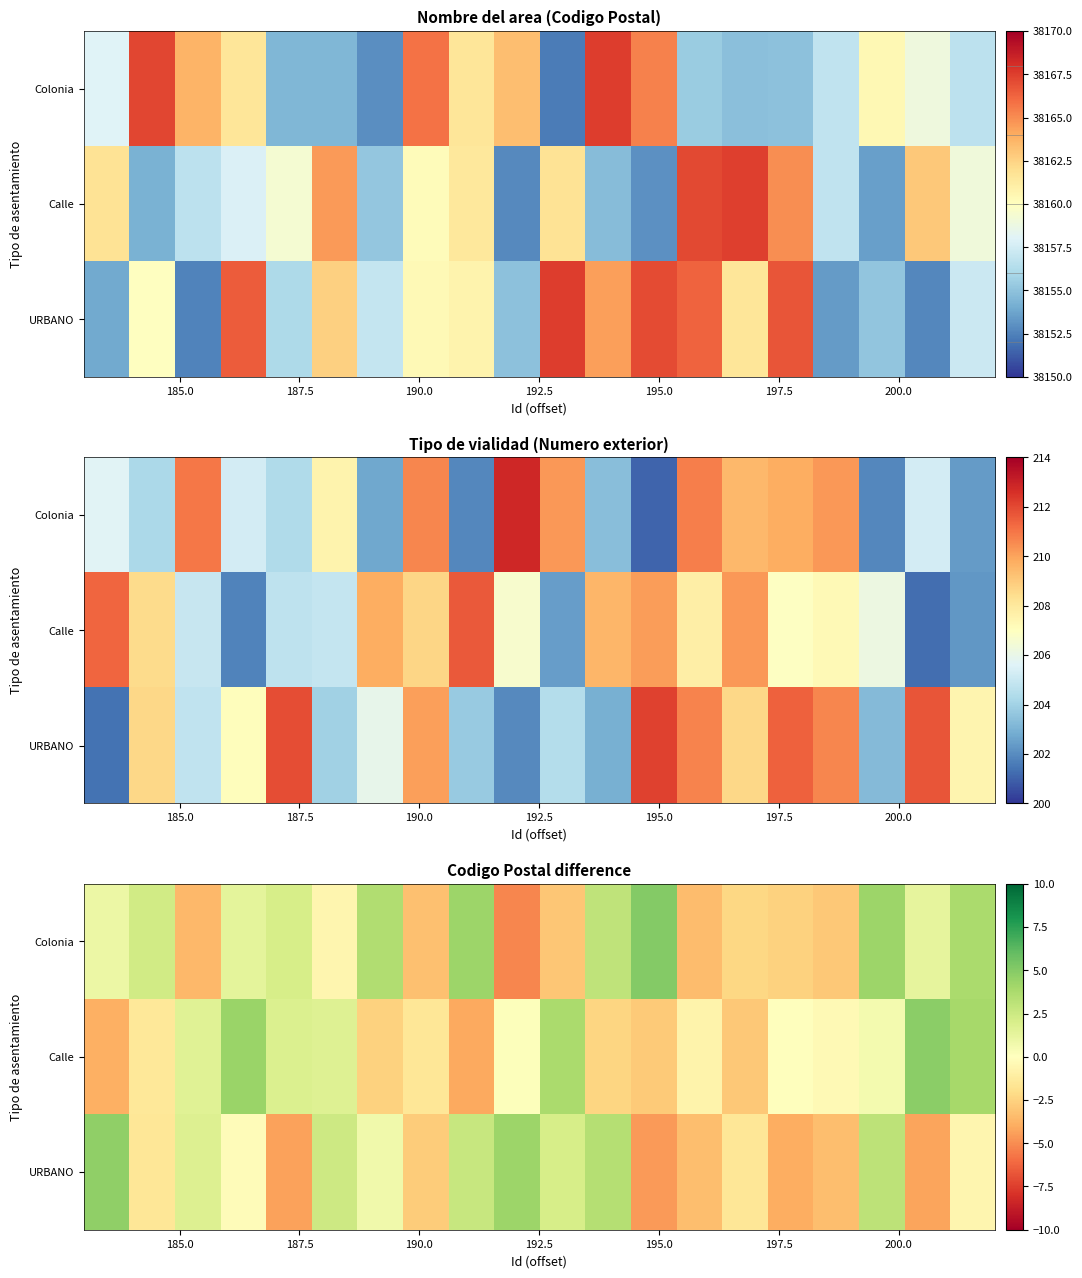

Rank the series by their average value, from highest to lowest.

Colonia, Calle, URBANO